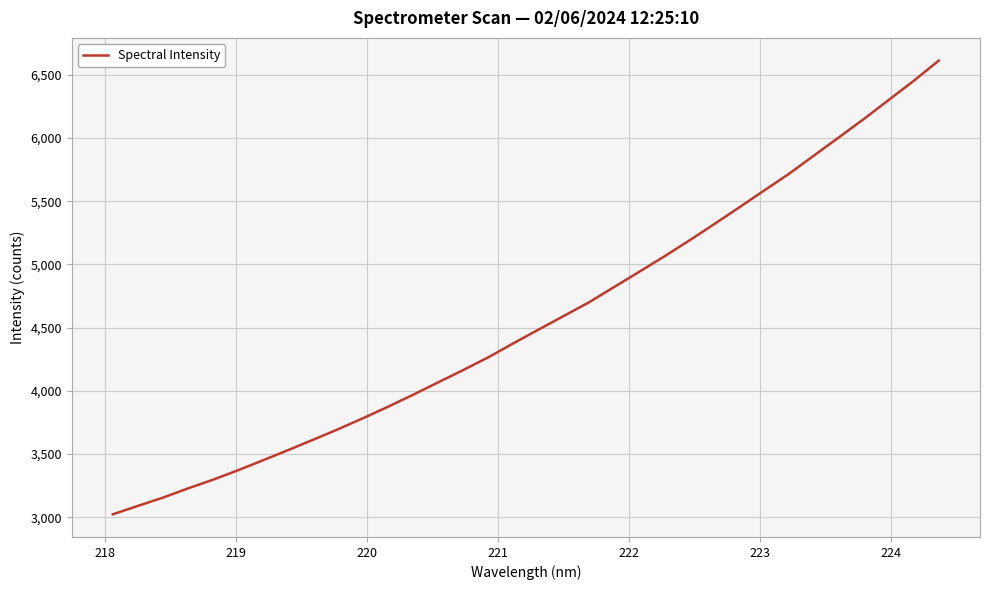

What is the smallest value displayed?

3024.5